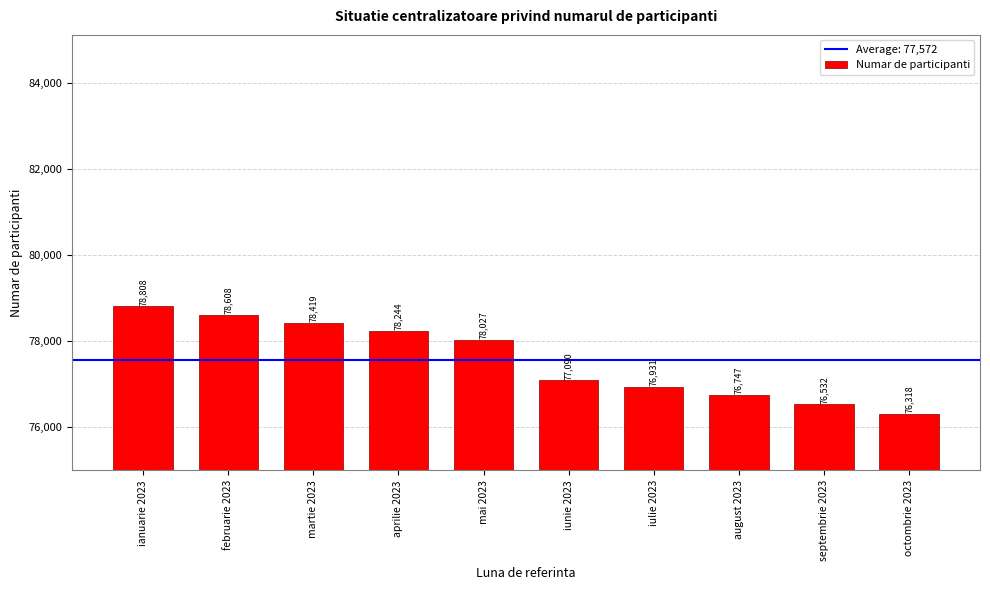

At which label does the data first exceed 78027?

ianuarie 2023